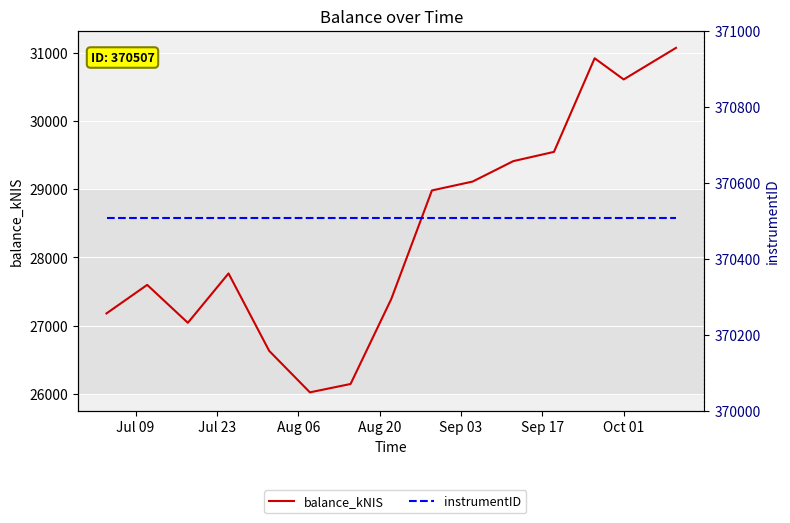

The instrumentID series shows 121075.6 at Sep 03. True or false?

False